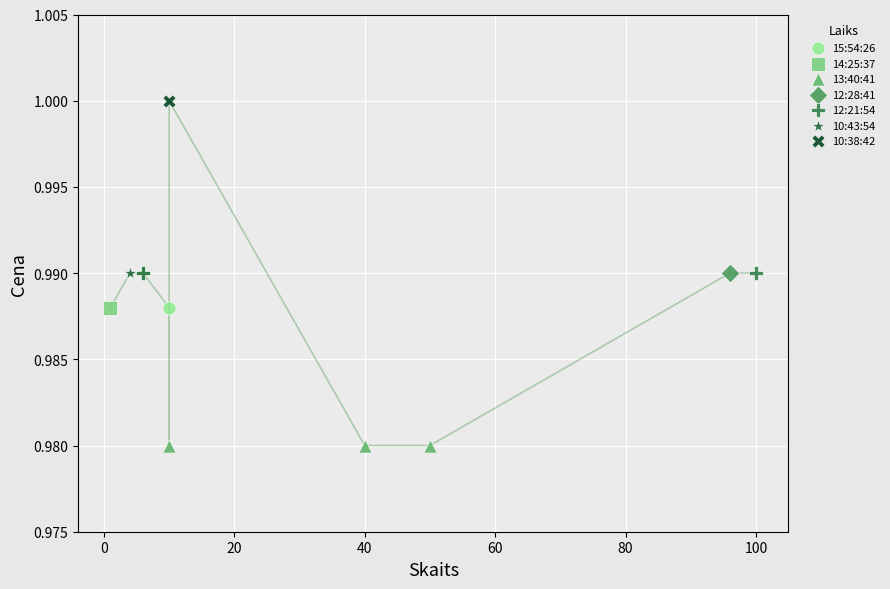

What are all the series names shown in the legend?

15:54:26, 14:25:37, 13:40:41, 12:28:41, 12:21:54, 10:43:54, 10:38:42